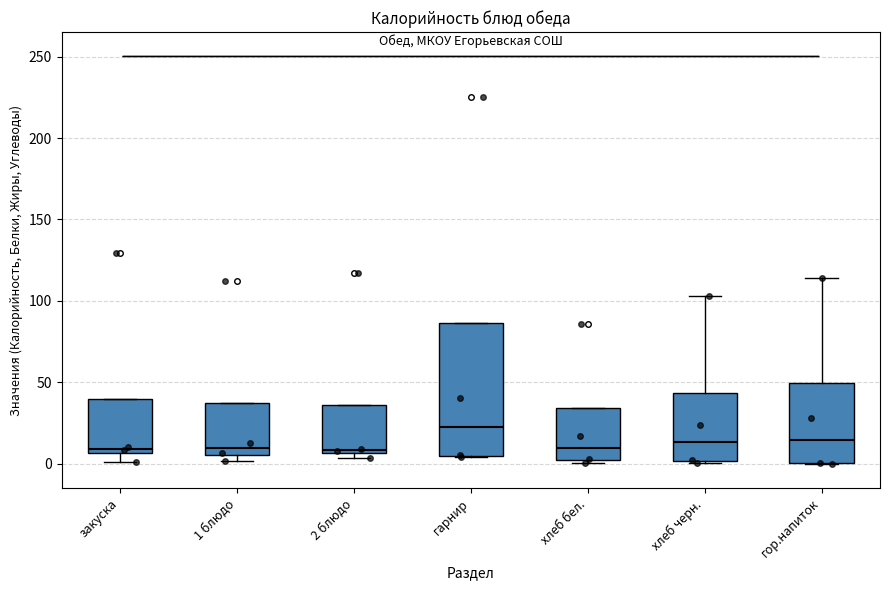

Reading left to right, read every box against the y-axis: the position of its median line, the range the box covers, and the ends of its whiskers. The values are not printed on the chart, so give them approximately, as read against the axis.

закуска: median 10, box 5 to 40, whiskers 0 to 40
1 блюдо: median 10, box 5 to 35, whiskers 0 to 35
2 блюдо: median 10, box 5 to 35, whiskers 5 (just below the box's lower edge) to 35
гарнир: median 25, box 5 to 85, whiskers 5 to 85
хлеб бел.: median 10, box 0 to 35, whiskers 0 (just below the box's lower edge) to 35
хлеб черн.: median 15, box 0 to 45, whiskers 0 to 105
гор.напиток: median 15, box 0 to 50, whiskers 0 to 115